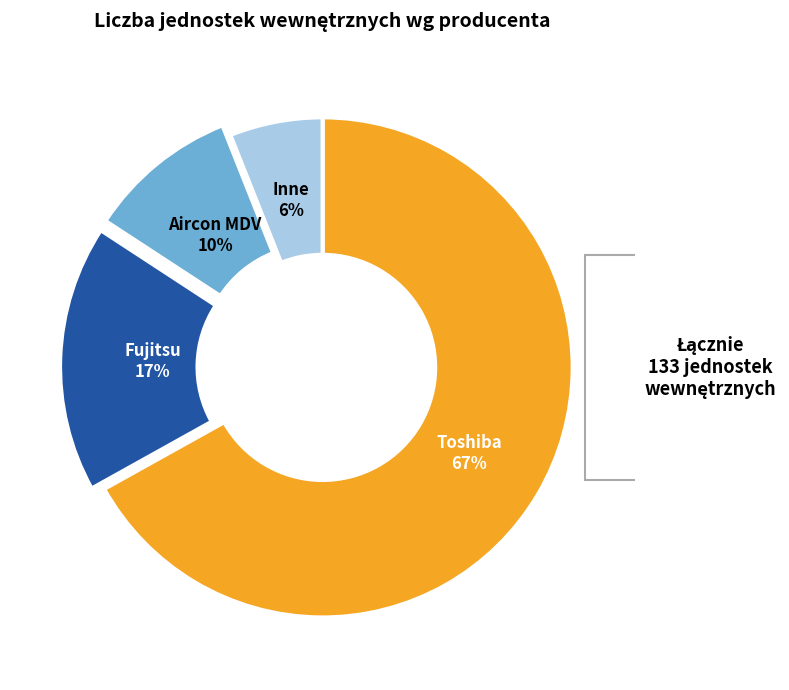

Which category has the smallest portion of the pie?

Inne